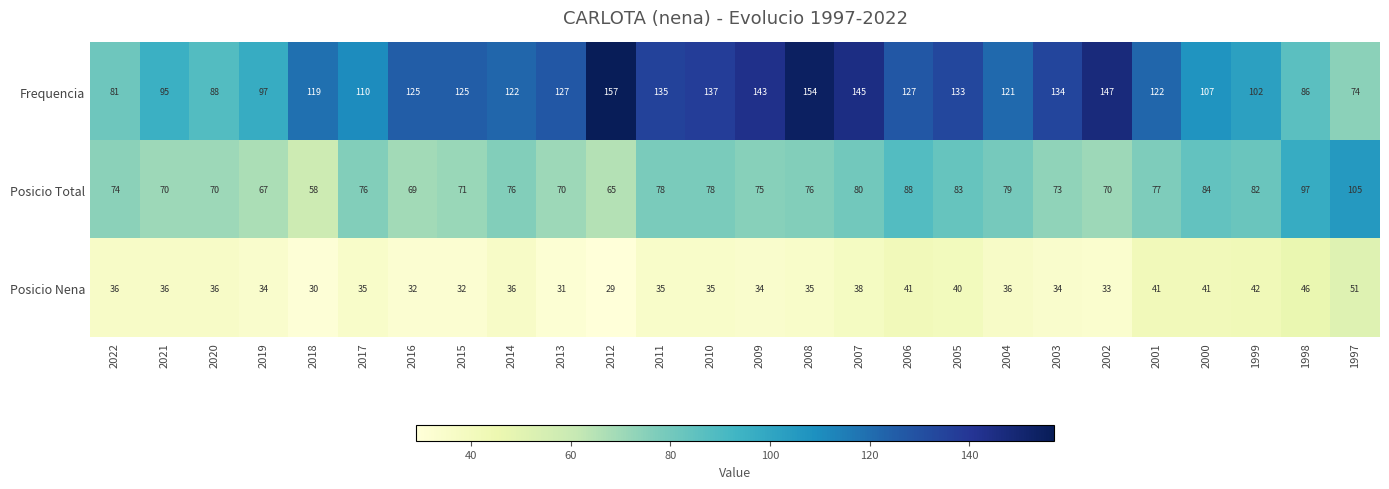

What is the greatest value displayed?

157